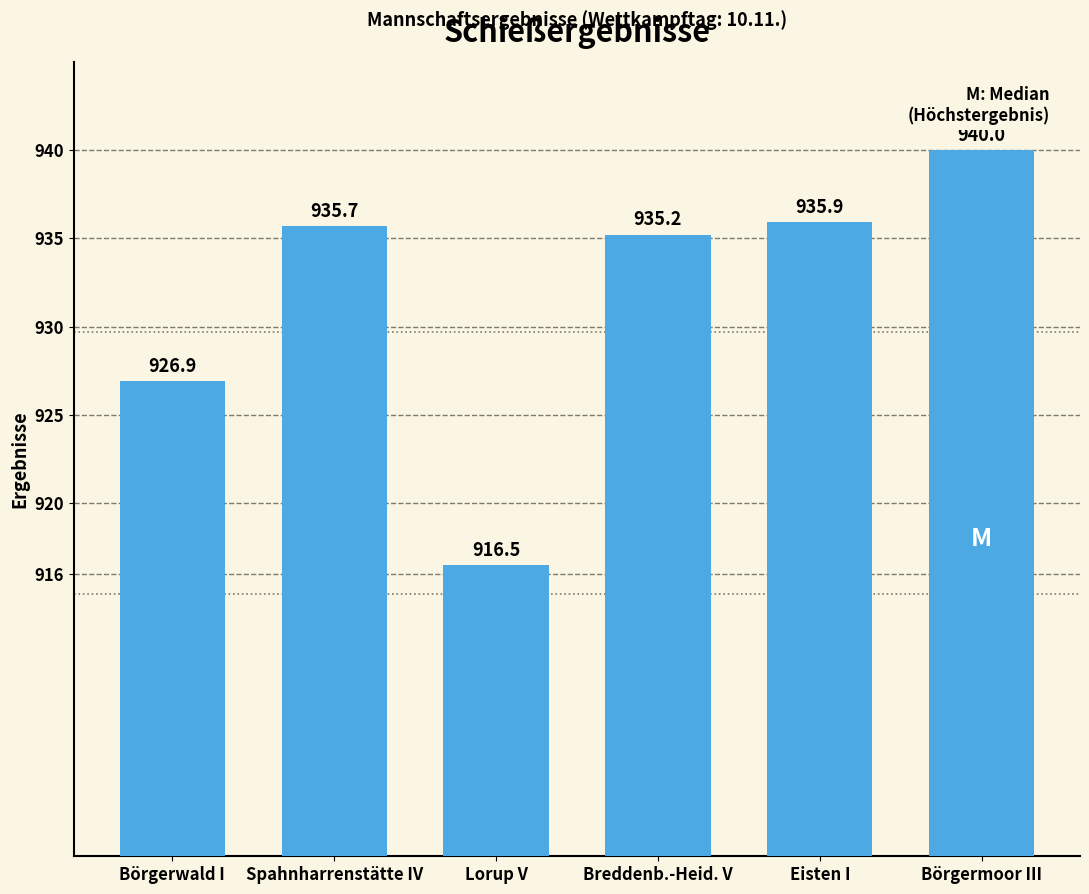

The chart shows a value of 935.2 at Breddenb.-Heid. V. True or false?

True